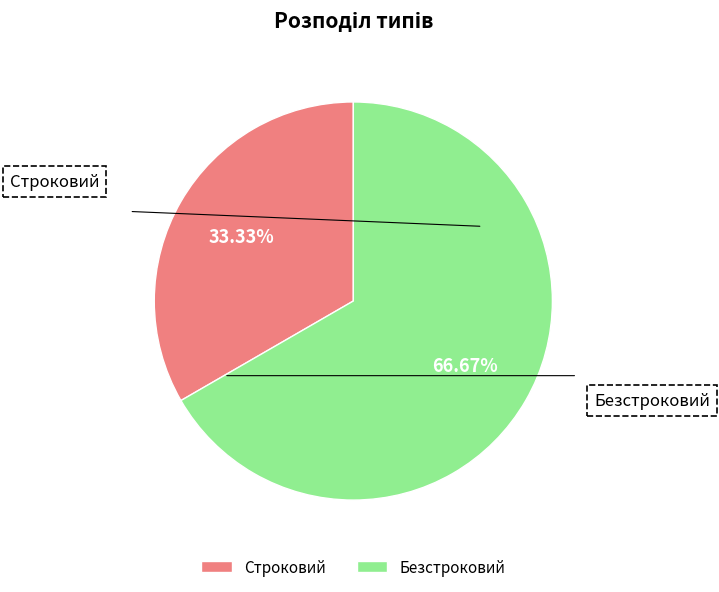

What is the ratio of the value at Строковий to the value at Безстроковий?

0.5